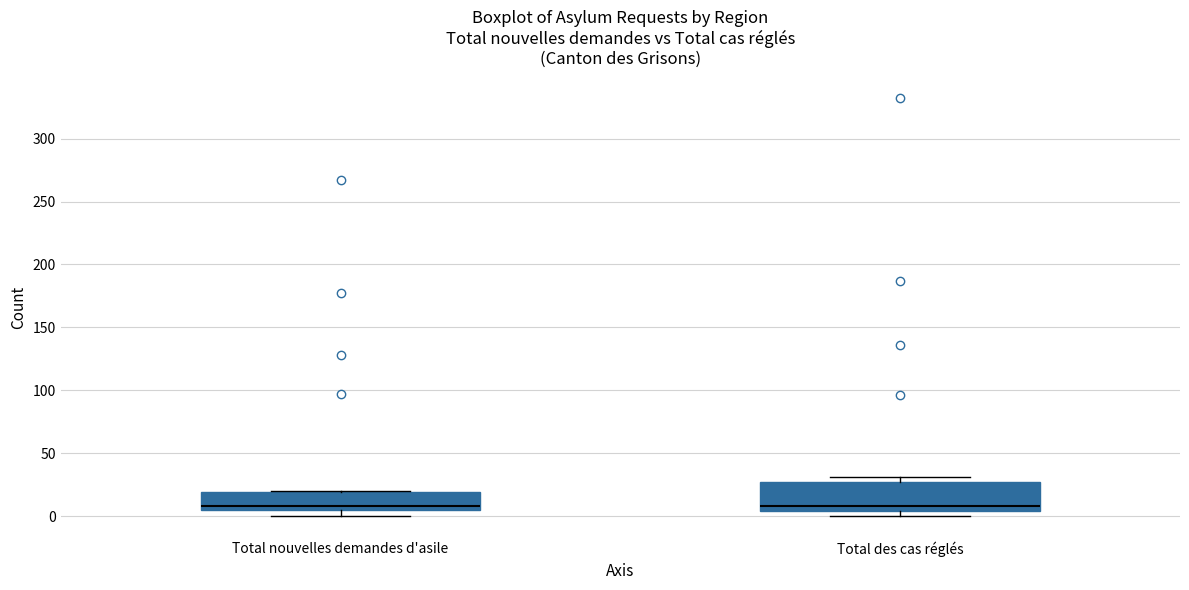

Which box is the tallest, from its lower edge to its upper edge?

Total des cas réglés